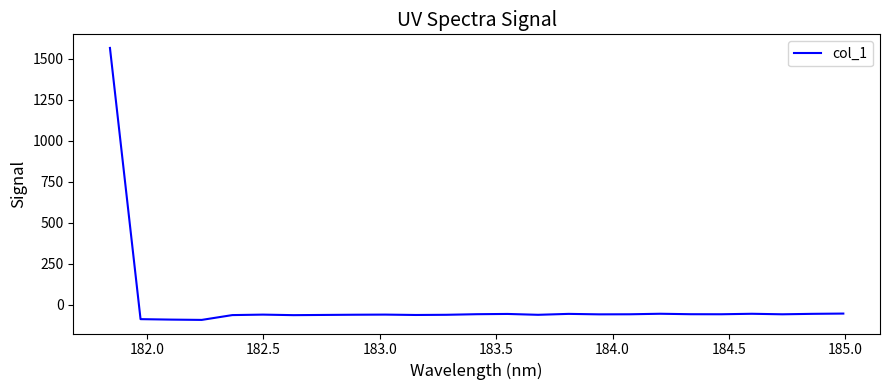

What is the minimum value shown in the chart?

-91.4